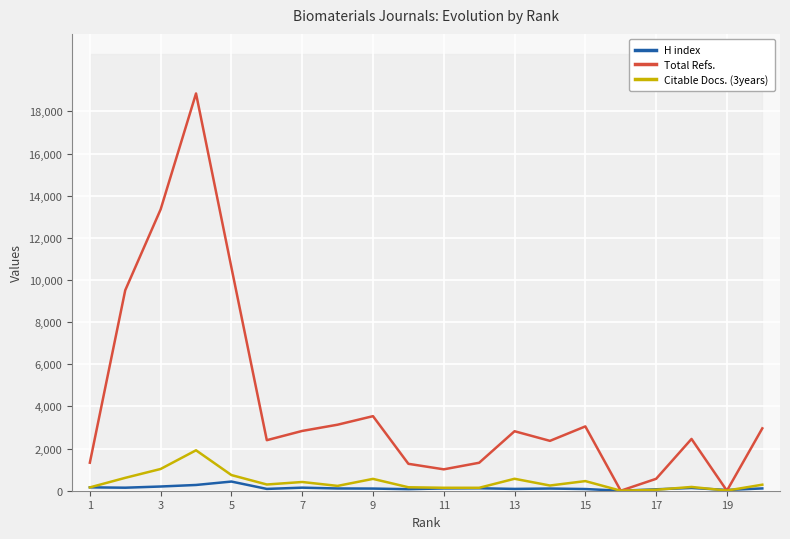

The value of Total Refs. at 13 is 2823. True or false?

True